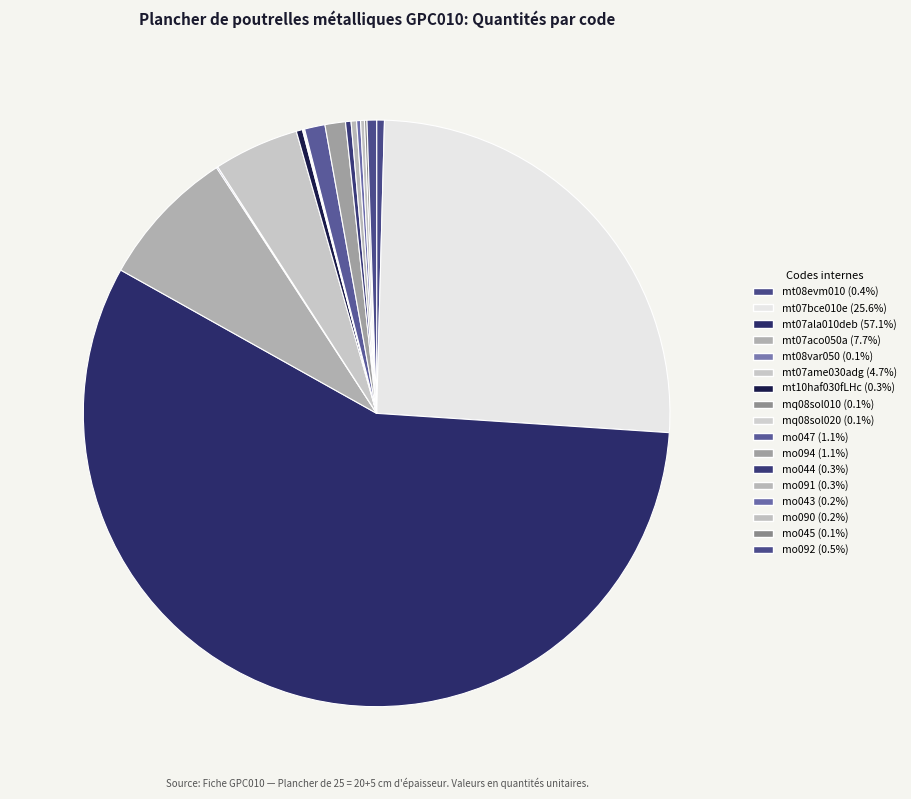

Which category accounts for the majority?

mt07ala010deb